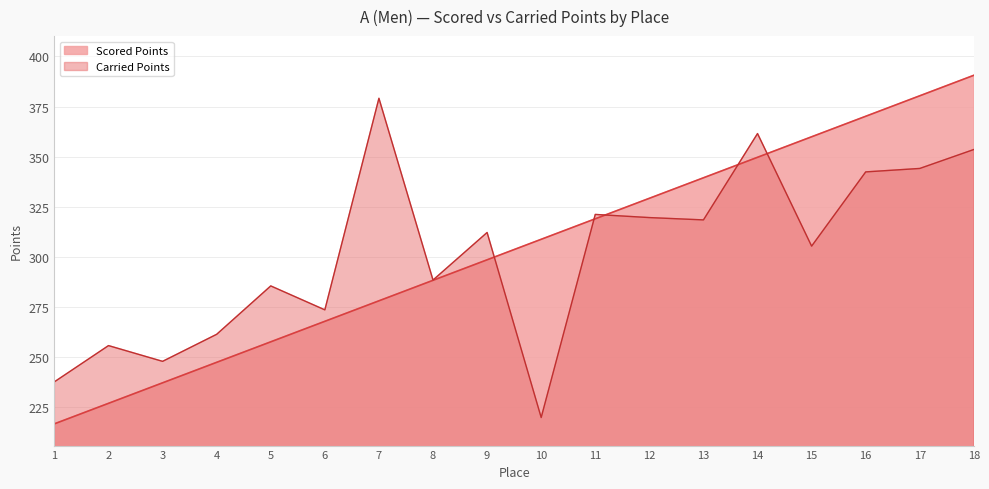

Where is the first local minimum for Carried Points?

3